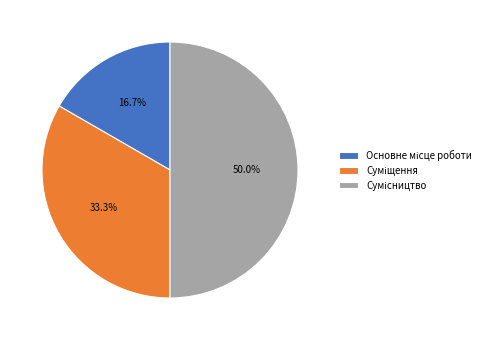

To the nearest percent, what percentage of the pie is Сумісництво?

50%